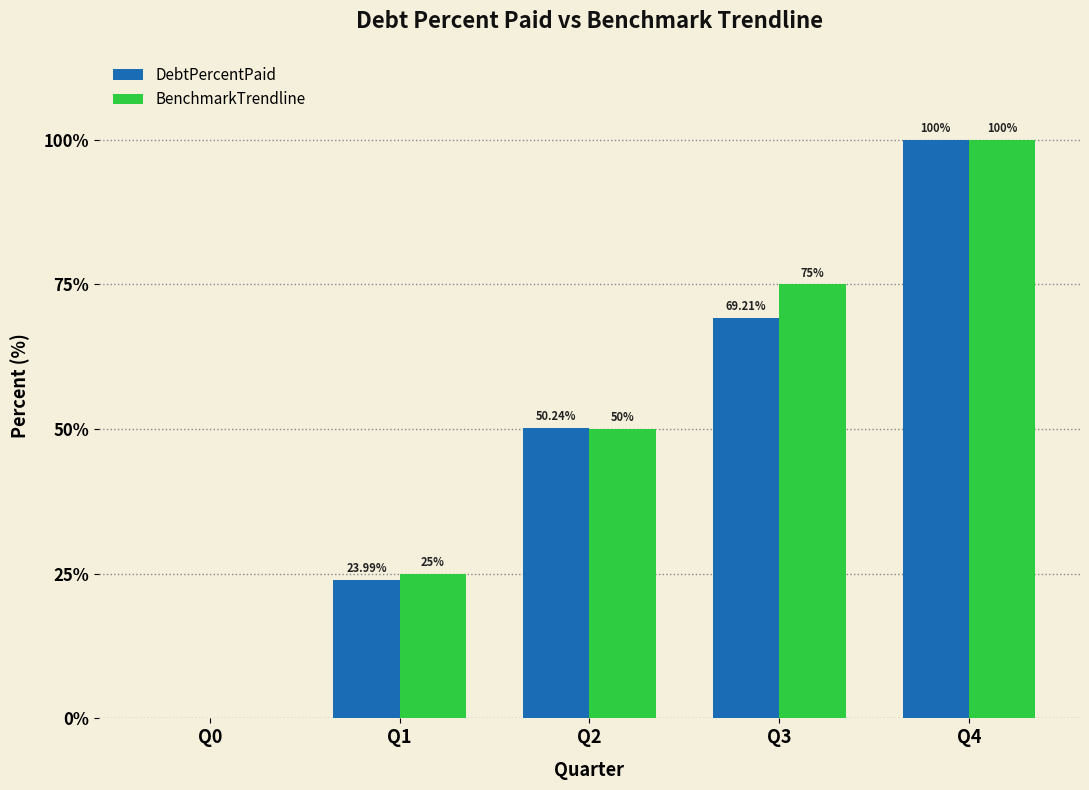

At which category is the sum across all series the highest?

Q4